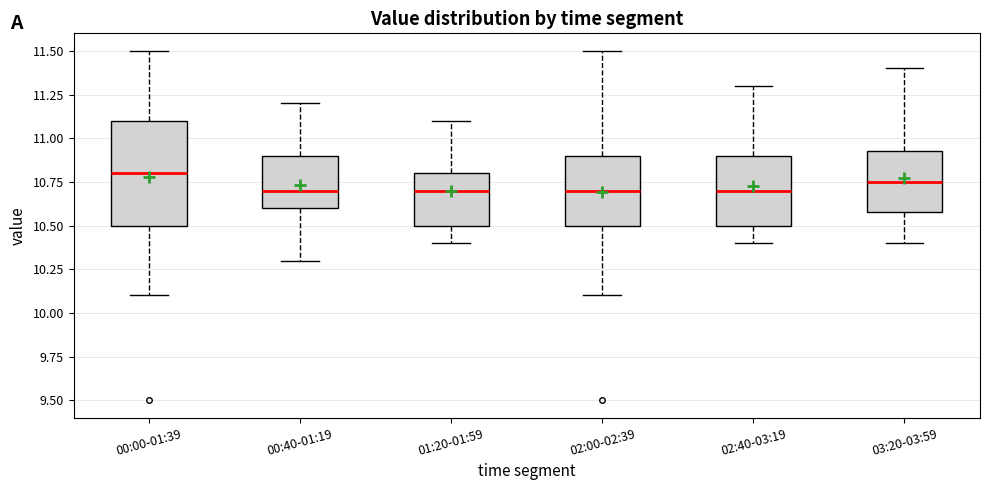

Reading left to right, read every box against the y-axis: the position of its median line, the range the box covers, and the ends of its whiskers. The values are not printed on the chart, so give them approximately, as read against the axis.

00:00-01:39: median 10.80, box 10.50 to 11.10, whiskers 10.10 to 11.50
00:40-01:19: median 10.70, box 10.60 to 10.90, whiskers 10.30 to 11.20
01:20-01:59: median 10.70, box 10.50 to 10.80, whiskers 10.40 to 11.10
02:00-02:39: median 10.70, box 10.50 to 10.90, whiskers 10.10 to 11.50
02:40-03:19: median 10.70, box 10.50 to 10.90, whiskers 10.40 to 11.30
03:20-03:59: median 10.75, box 10.60 to 10.95, whiskers 10.40 to 11.40